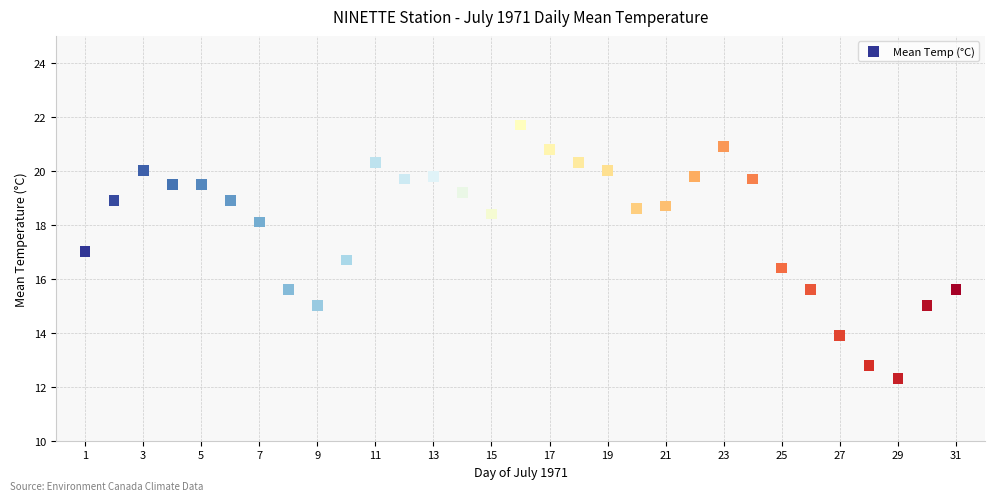

What is the range of Y values (max minus min)?

9.4